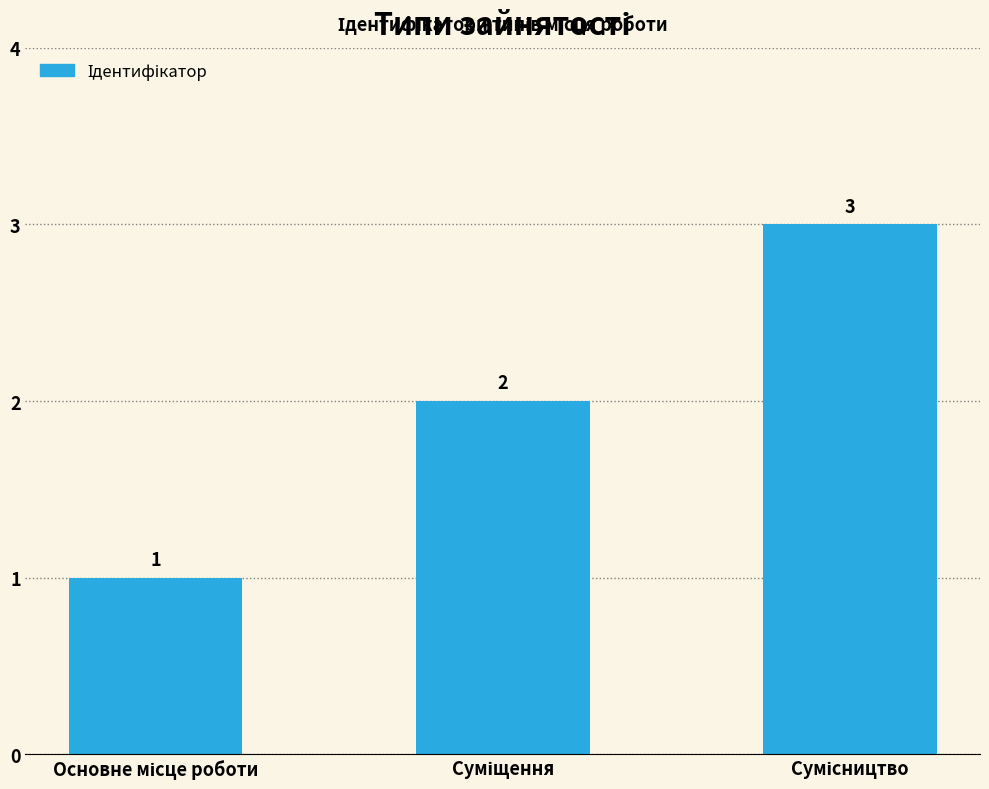

What is the greatest value displayed?

3